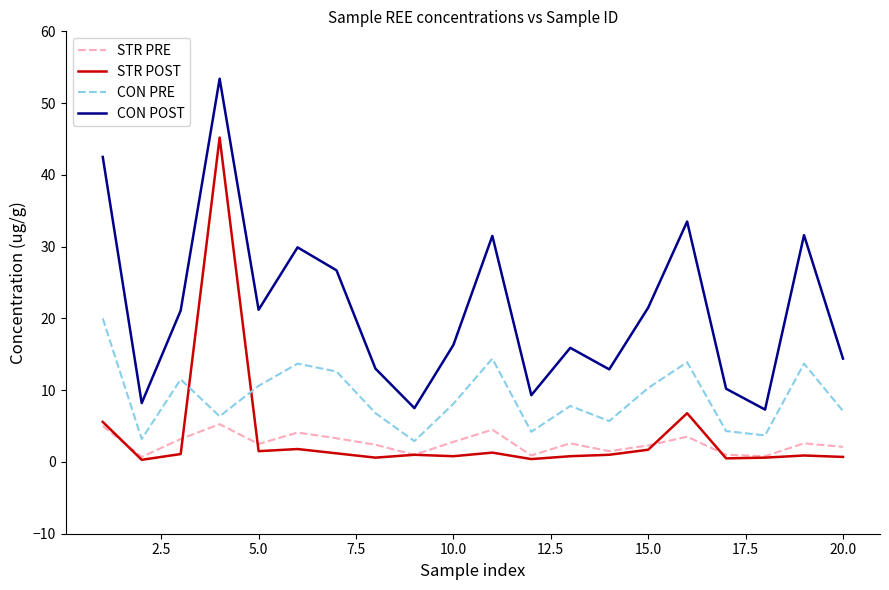

What is the sum of all CON PRE values?

180.9